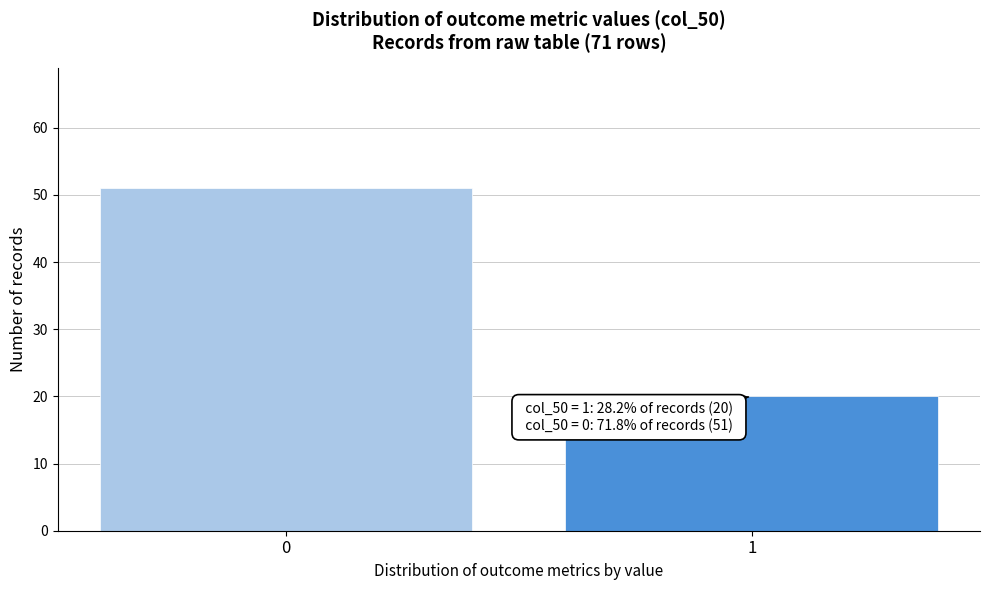

Reading right to left, extract all data points from this chart.

20	51